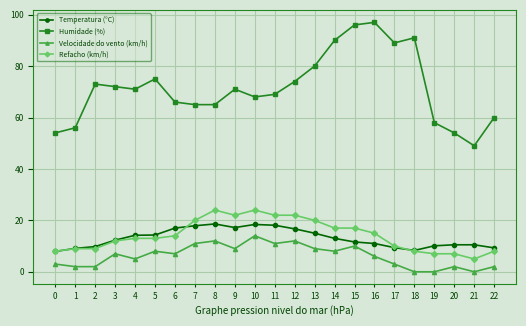

True or false: Humidade (%) and Temperatura (°C) intersect in this chart.

False